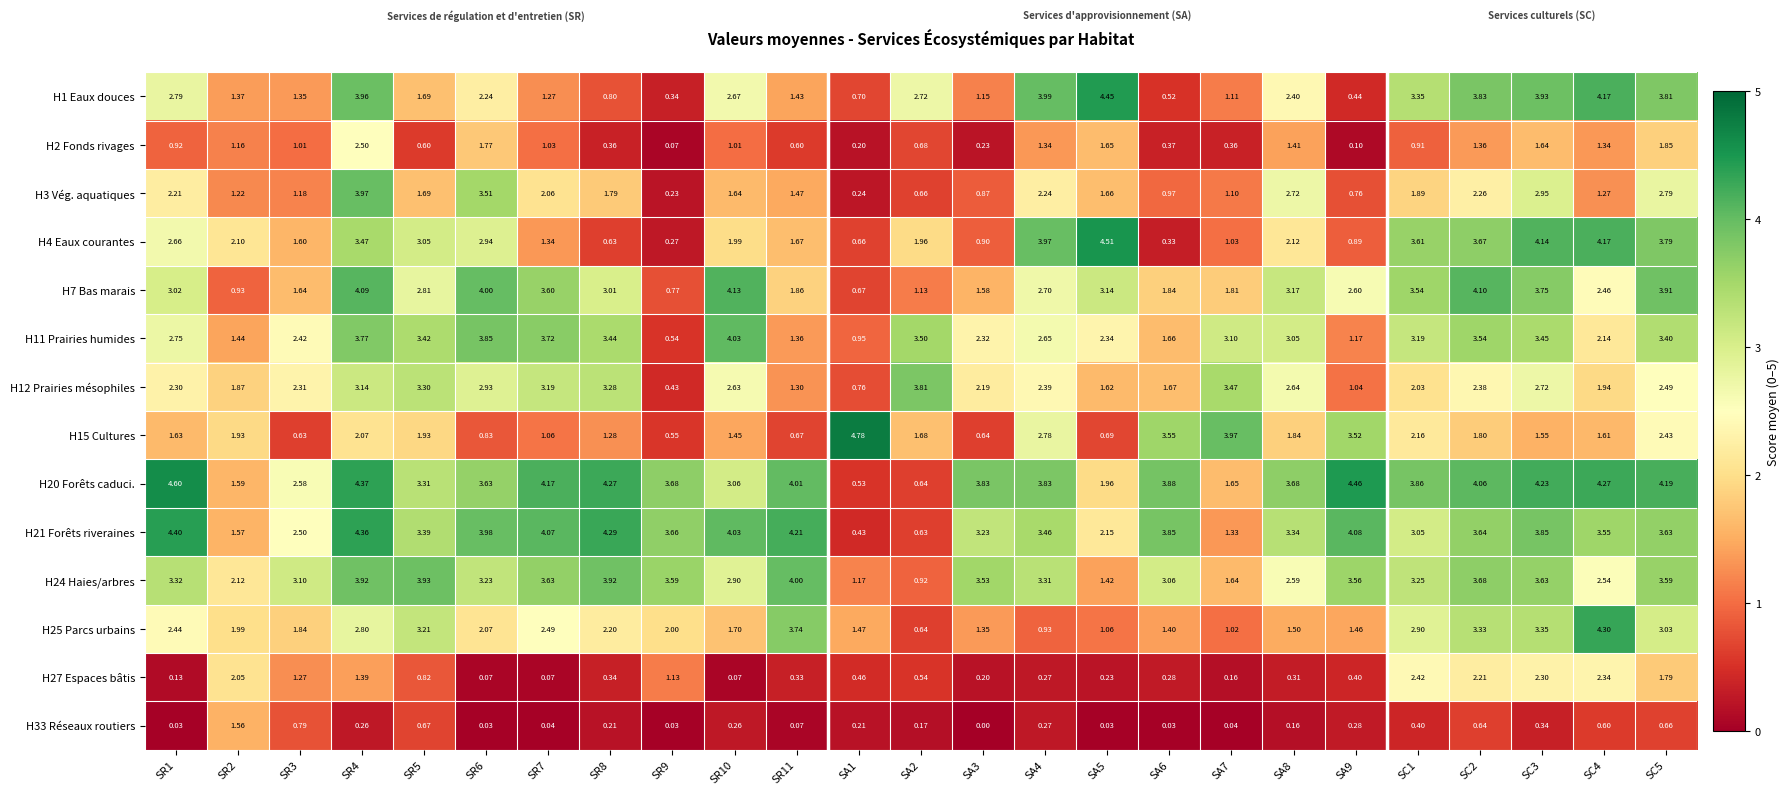

Is the value of H20 Forêts caduci. at SC3 greater than the value of H27 Espaces bâtis at SR8?

Yes